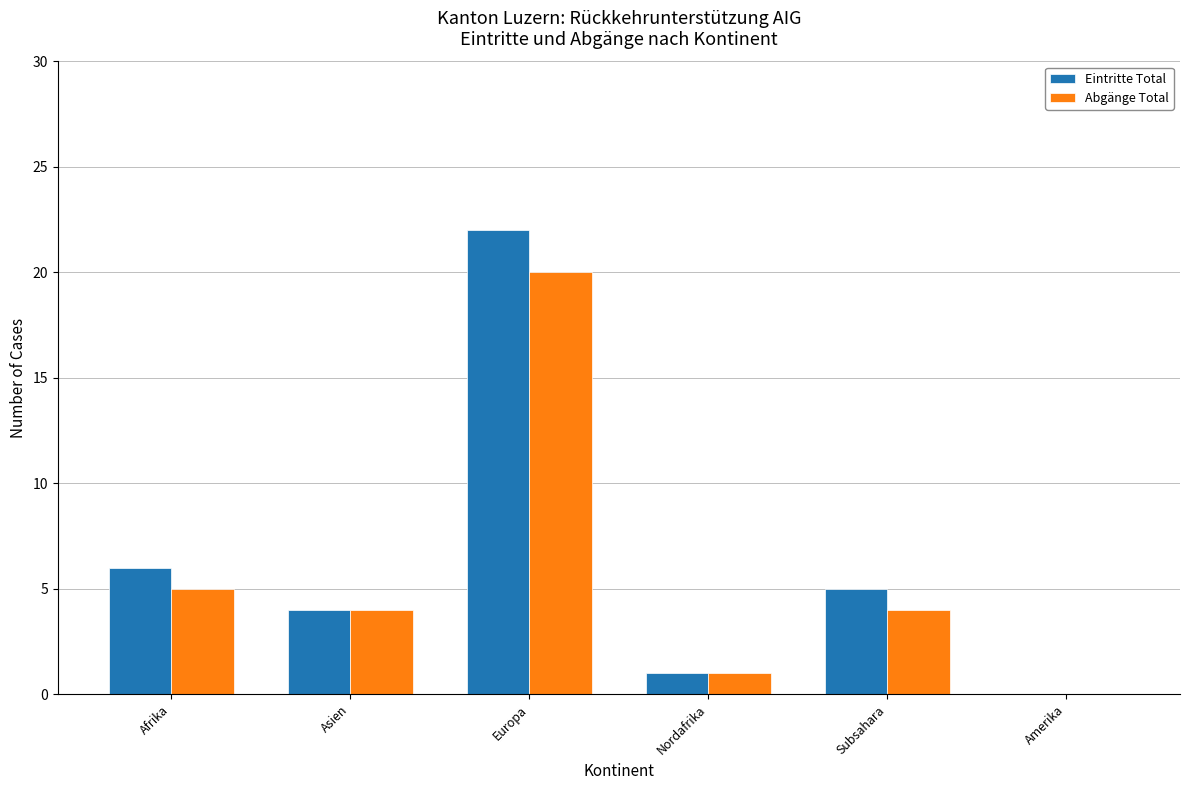

What is the spread (max minus min) of values at Afrika?

1